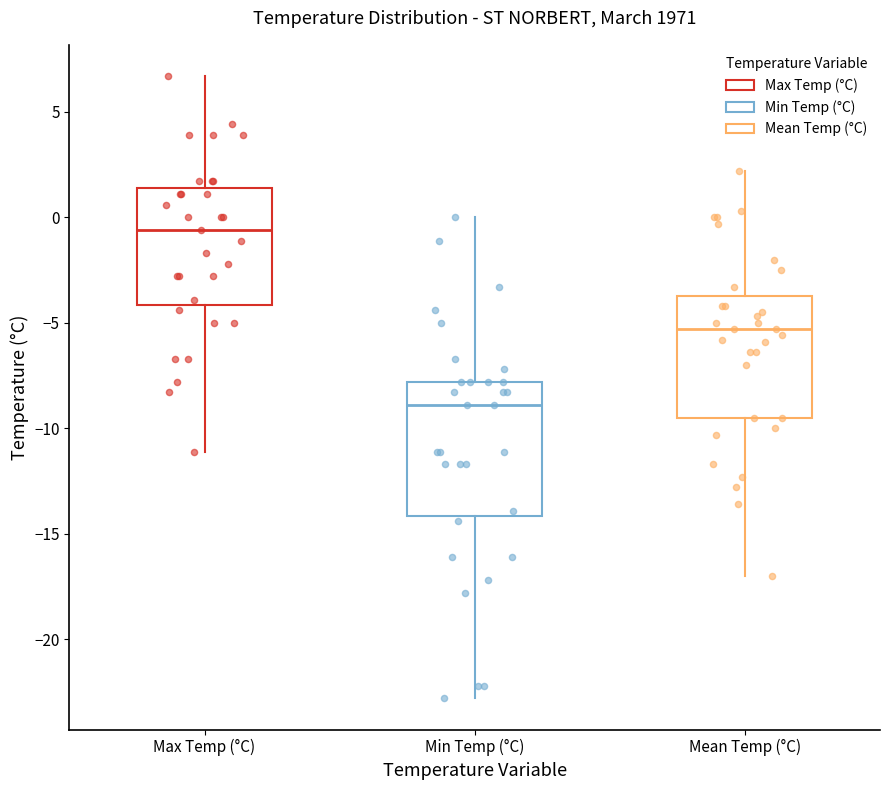

Where does the lower whisker of the box for Max Temp (°C) end on the y-axis? The values are not printed on the chart, so give them approximately, as read against the axis.

-11.0